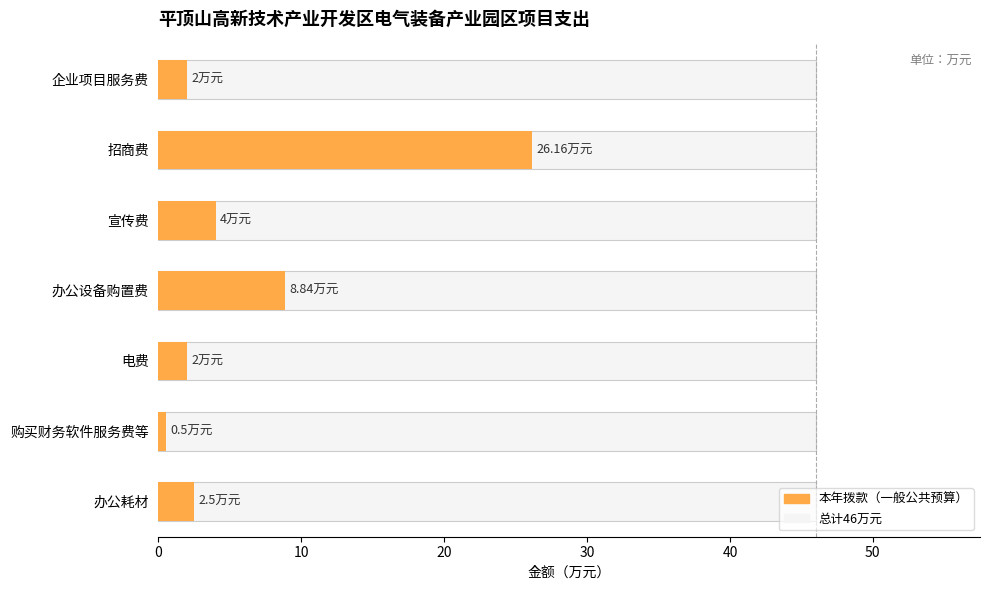

What is the difference between the values at 0 and 10?

1